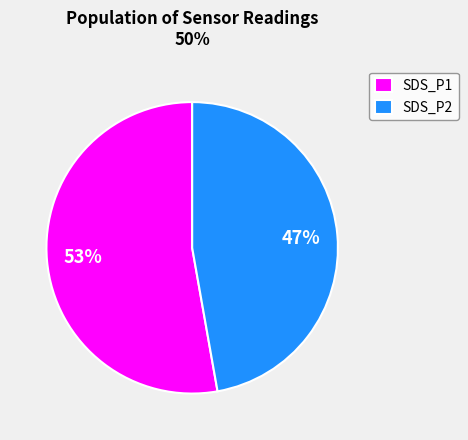

Combined, do SDS_P2 and SDS_P1 account for over 50%?

Yes